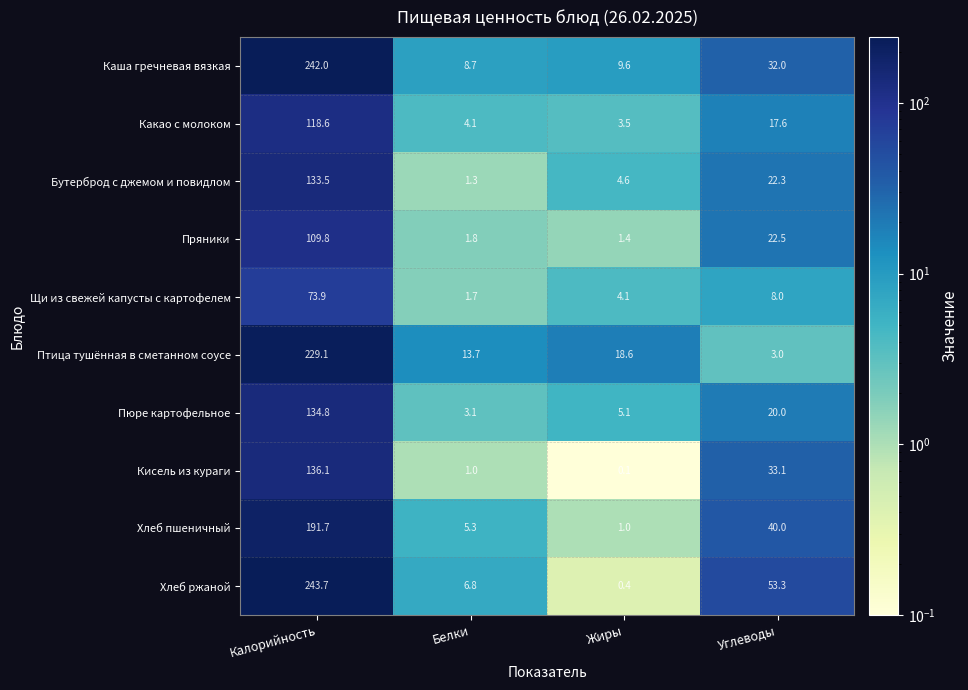

What is the spread (max minus min) of values at Углеводы?

50.3